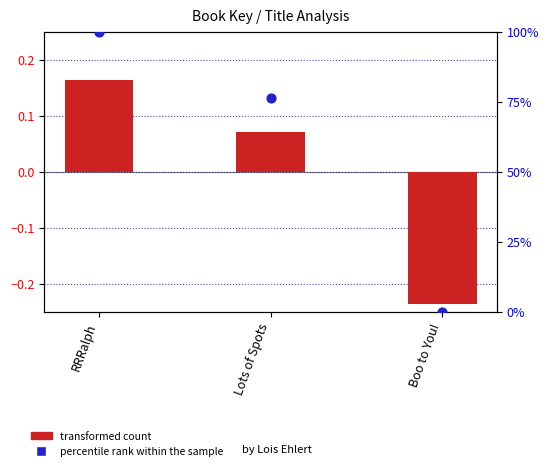

At how many categories does at least one series exceed 11?

2